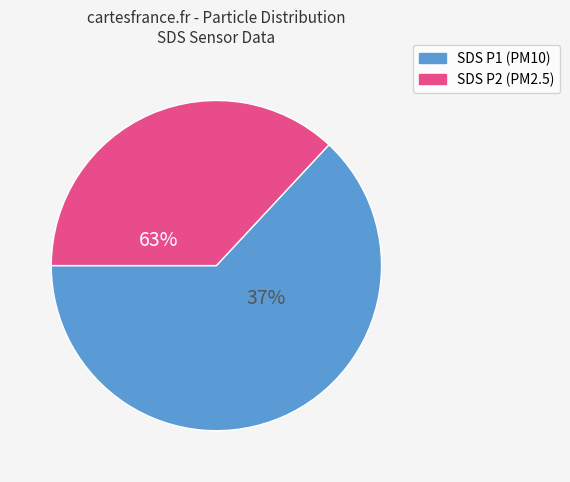

Does SDS_P1 account for over 50% of the chart?

Yes